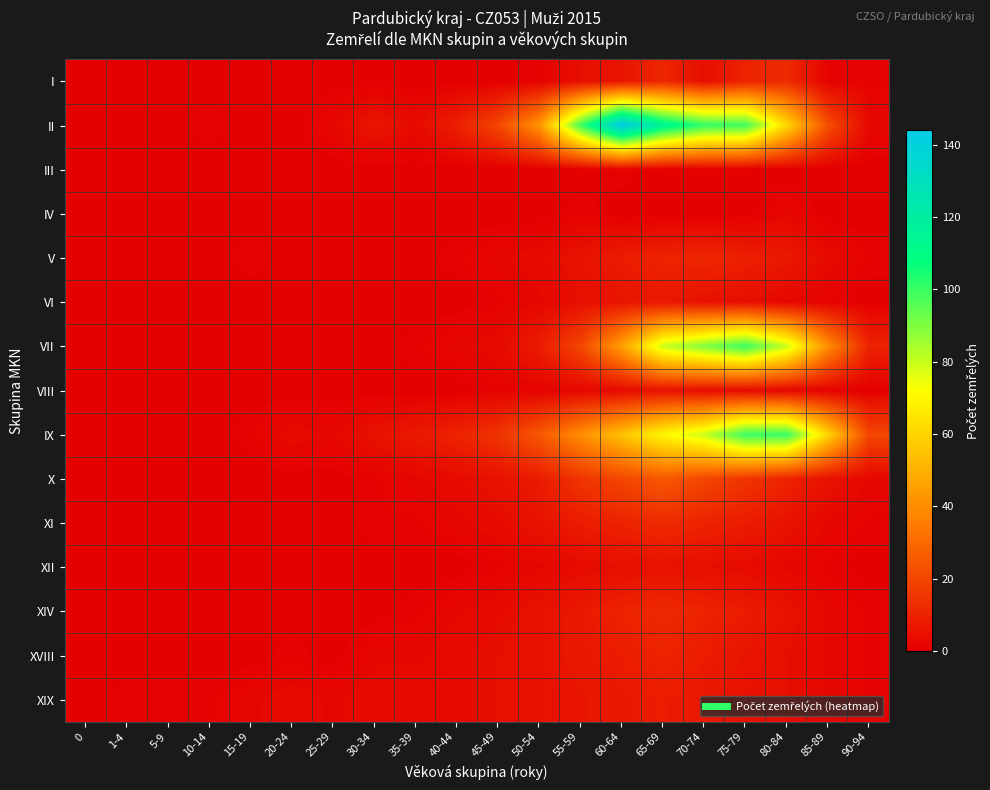

At how many categories does at least one series exceed 4?

13